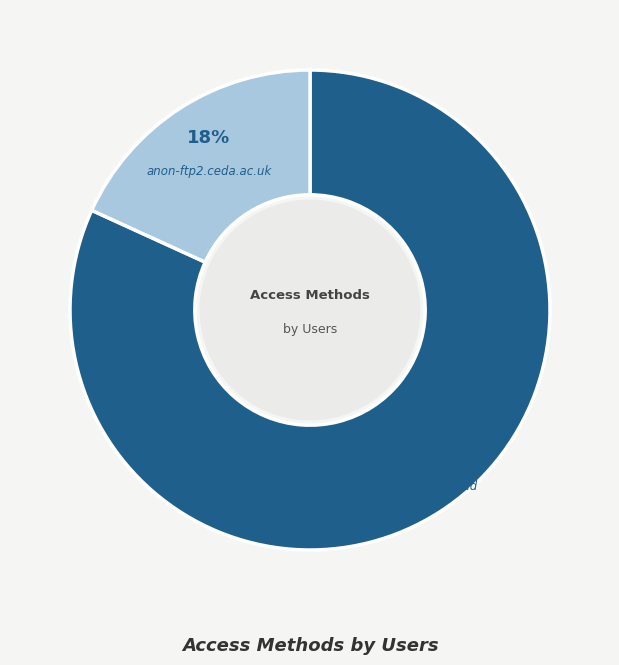

The dap-thredds-download slice represents 87% of the pie. True or false?

False